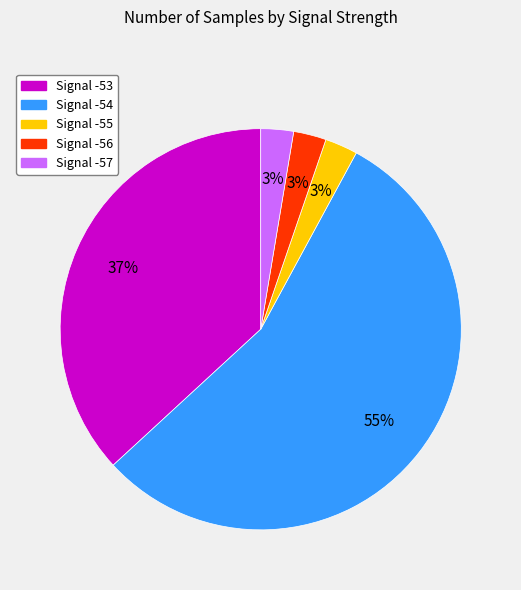

Is there any slice that represents more than half of the pie?

Yes